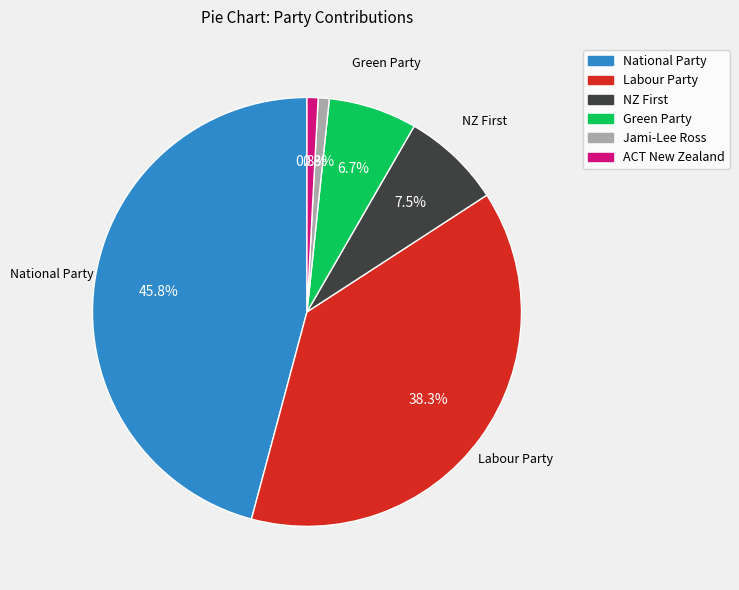

How many slices are in this pie chart?

6